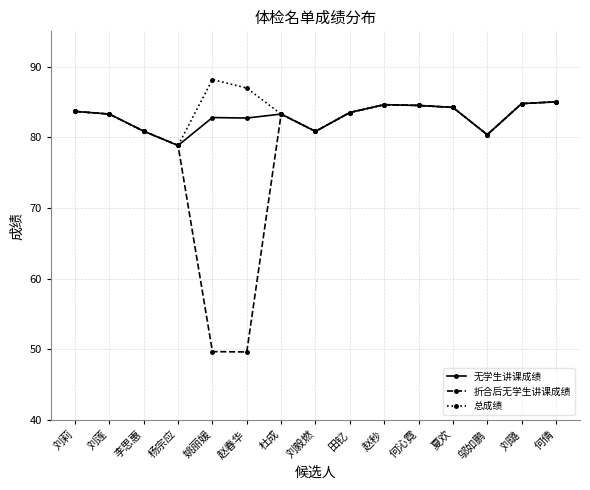

Is it true that 总成绩 equals 83.3 at 刘莲?

True